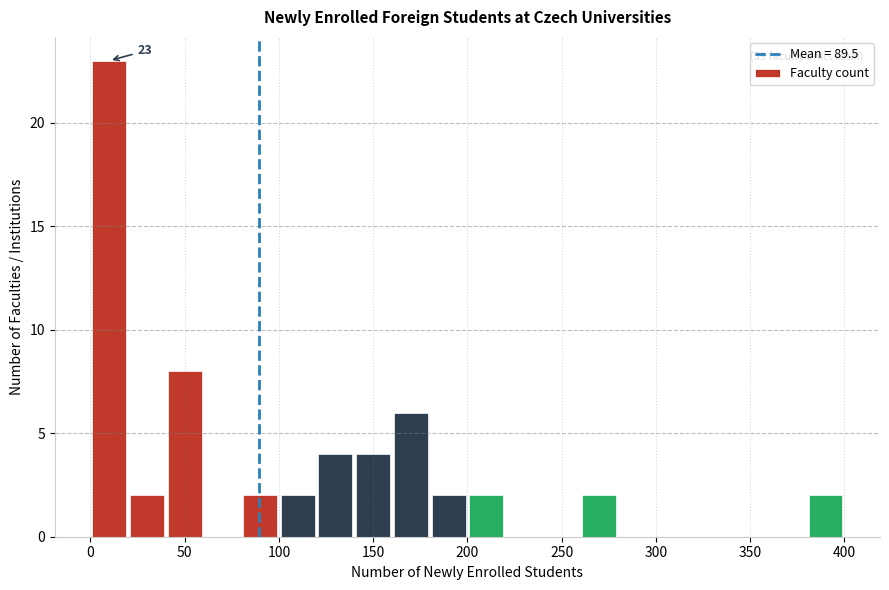

Which range on the x-axis has the tallest bar?

0 to 20